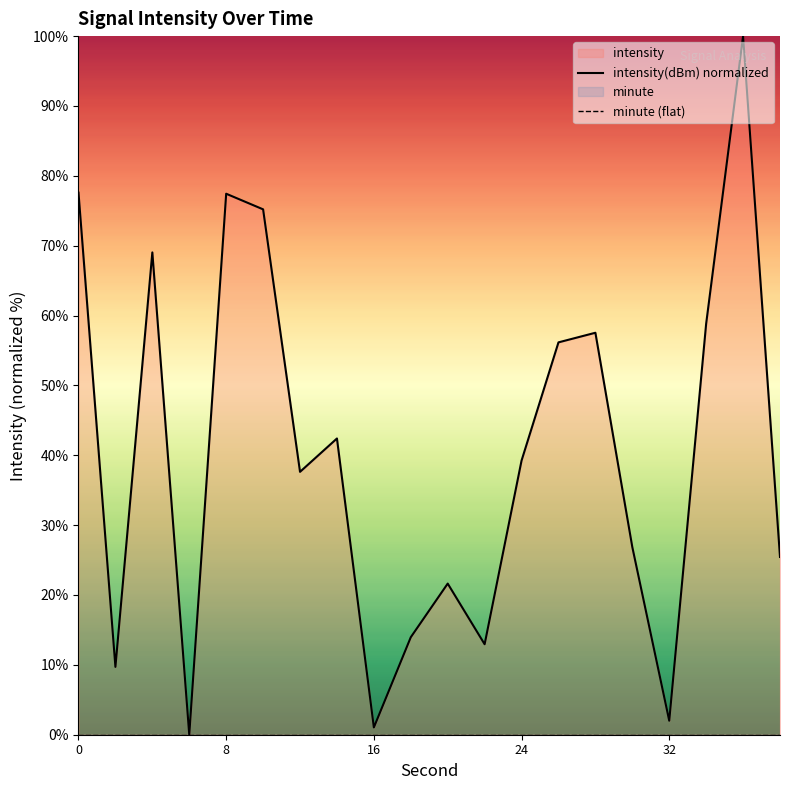

How many categories are shown in the chart?

20